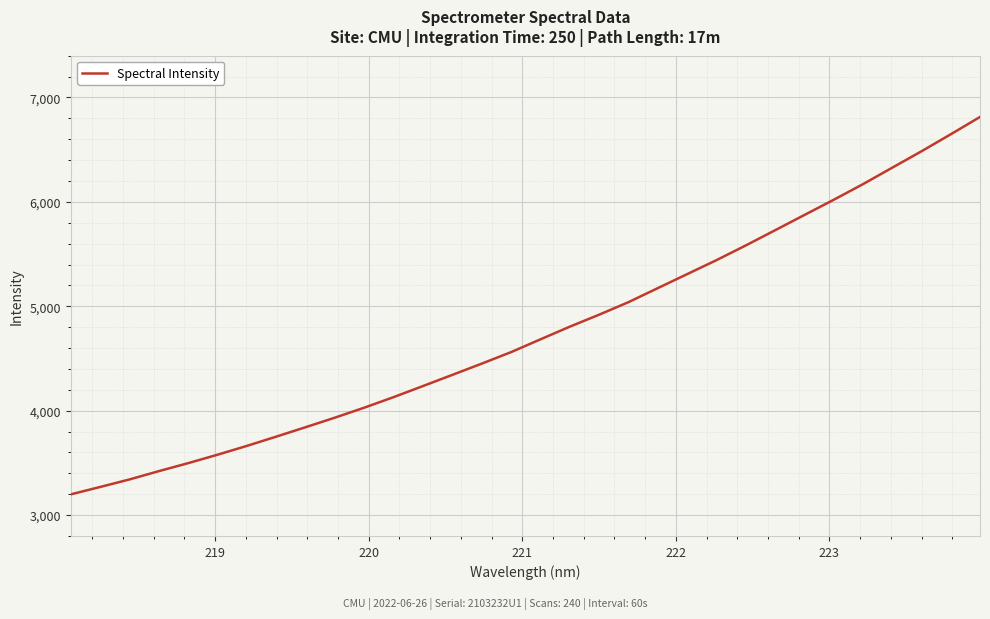

What is the sum of all values?

152251.7